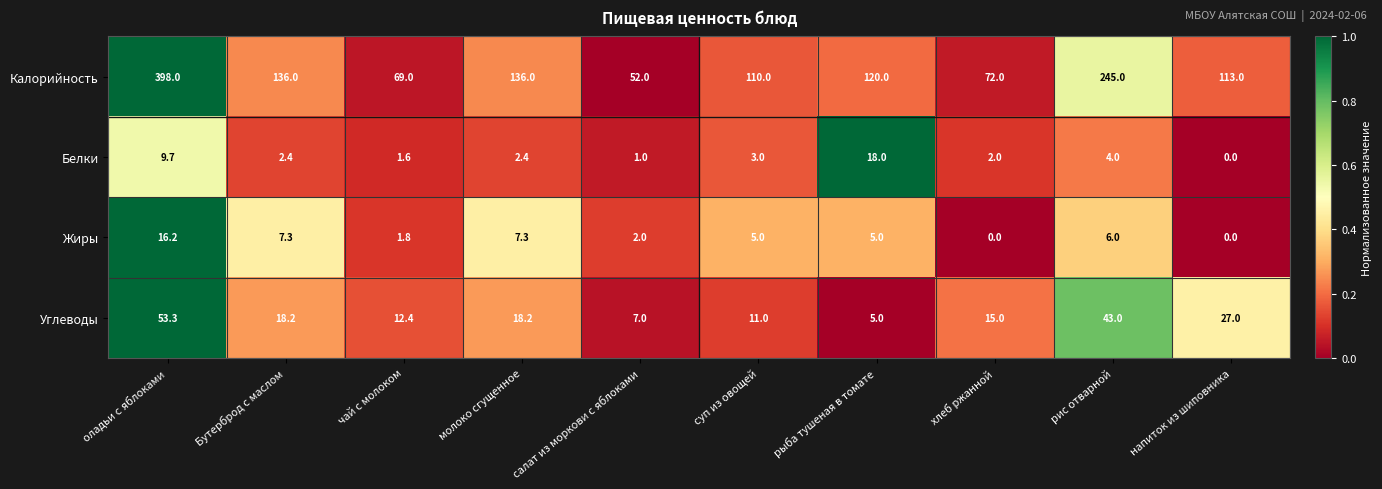

Rank the series by their maximum value, from lowest to highest.

Жиры, Белки, Углеводы, Калорийность